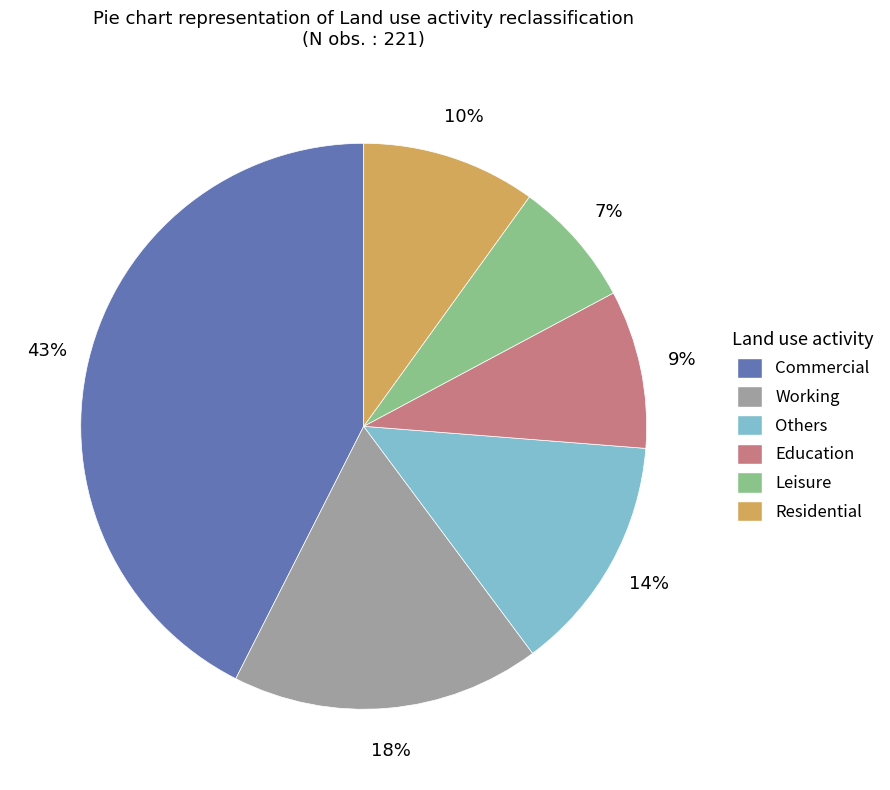

To the nearest percent, what percentage of the pie is Commercial?

43%